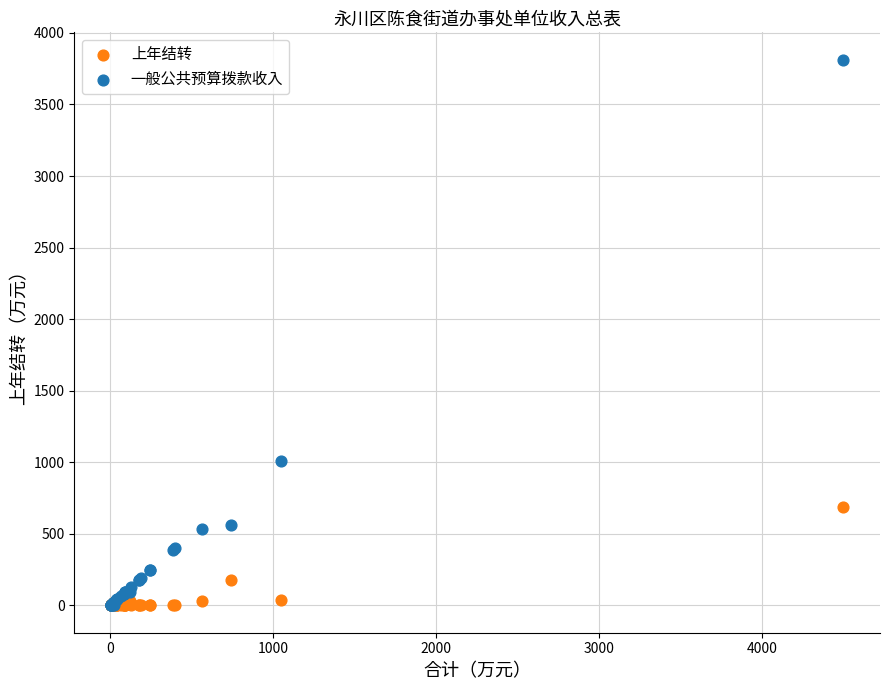

In the 一般公共预算拨款收入 series, what Y value is closest to 1906?

1011.1